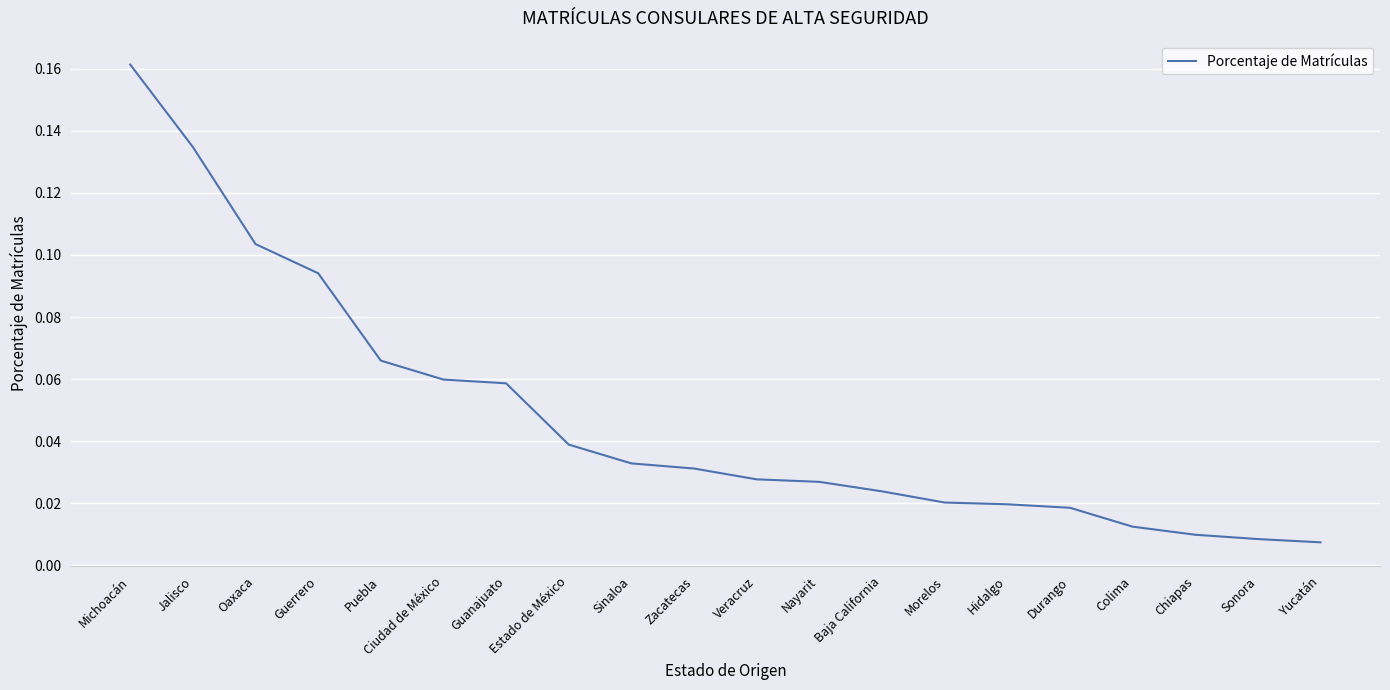

Which label corresponds to the largest value in the chart?

Michoacán